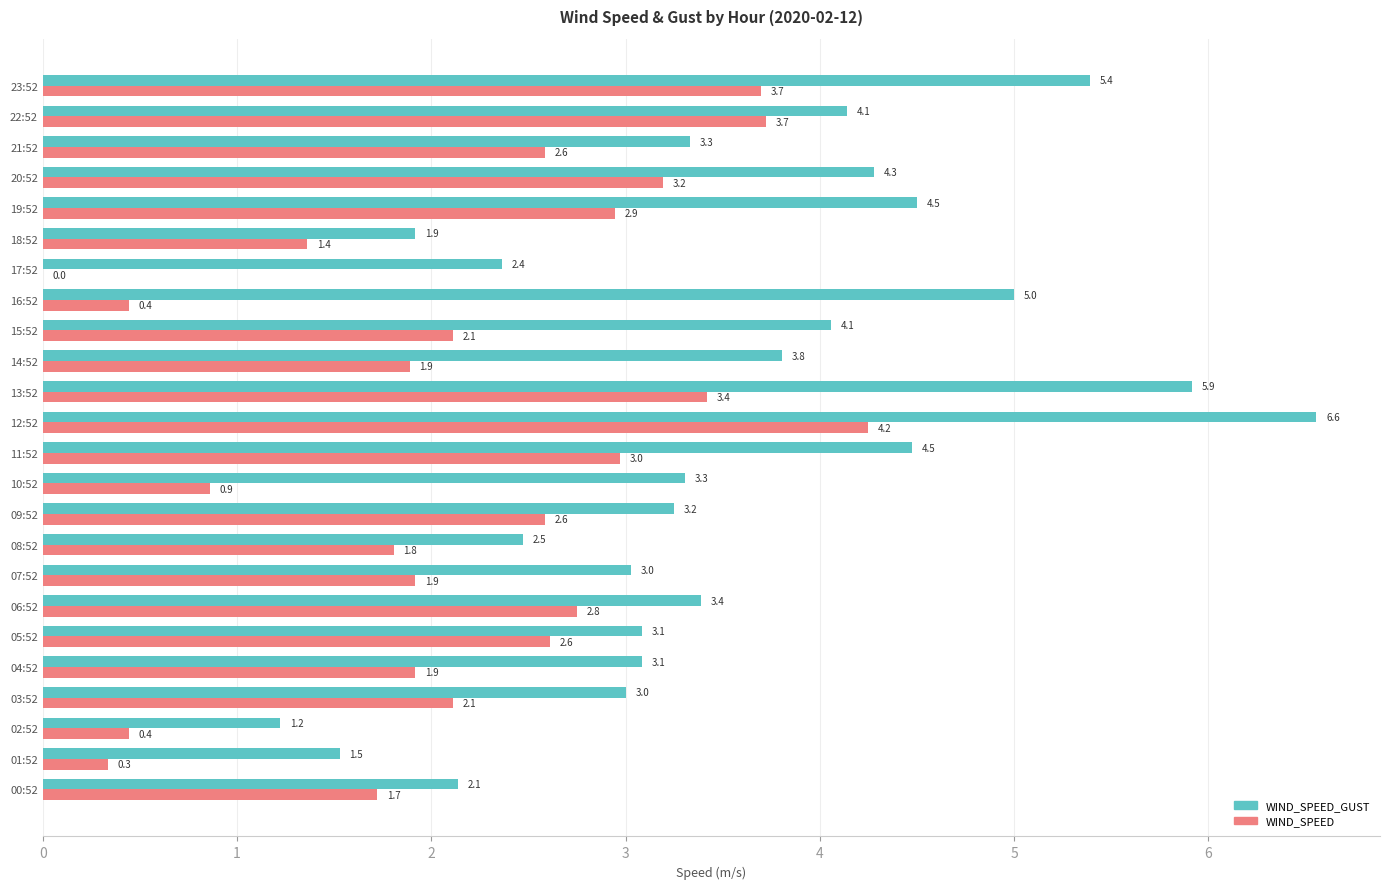

What is the sum of the WIND_SPEED_GUST values at 23:52 and 21:52?

8.7